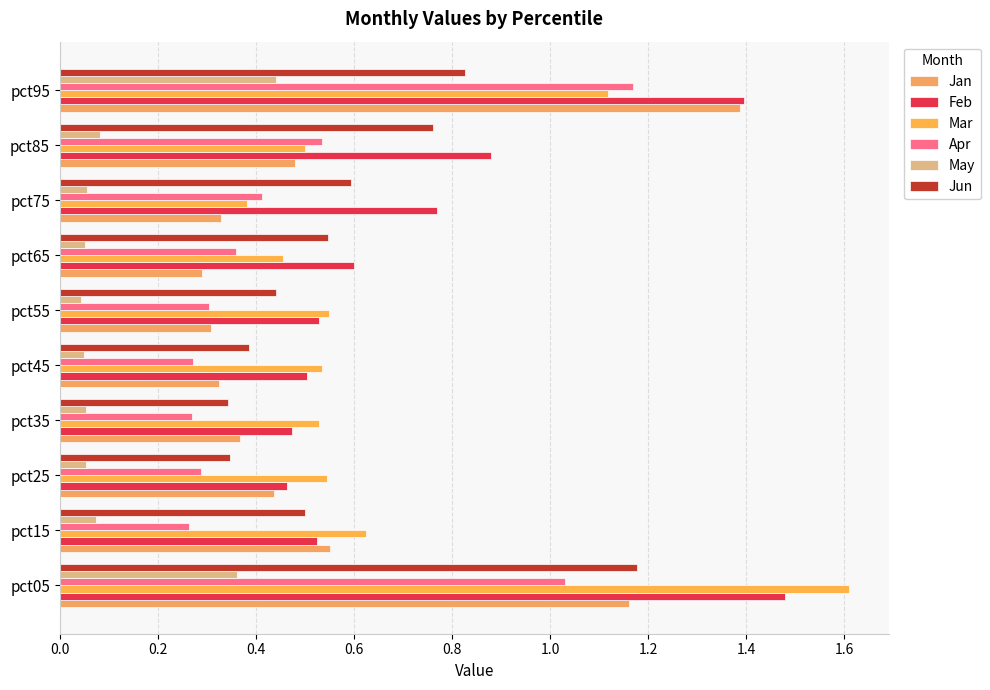

Count the number of data series in this chart.

6